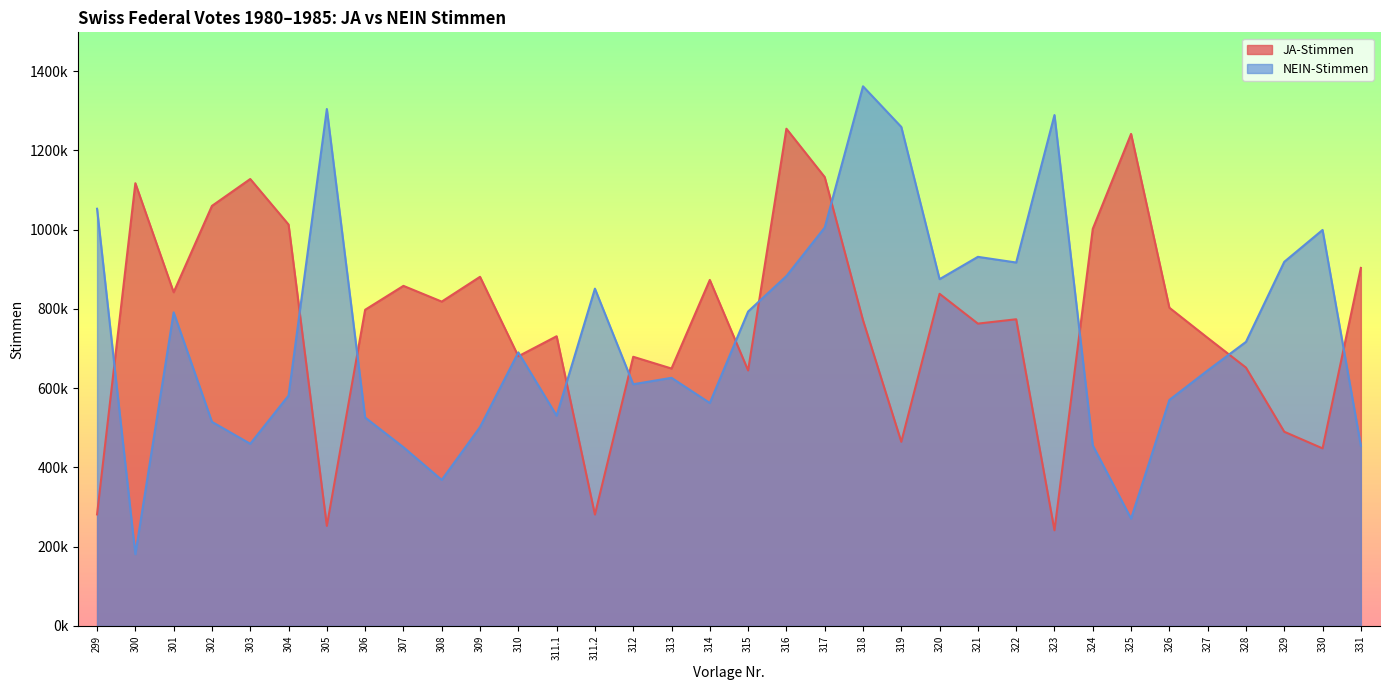

What is the label of the 9th point from the right?

323